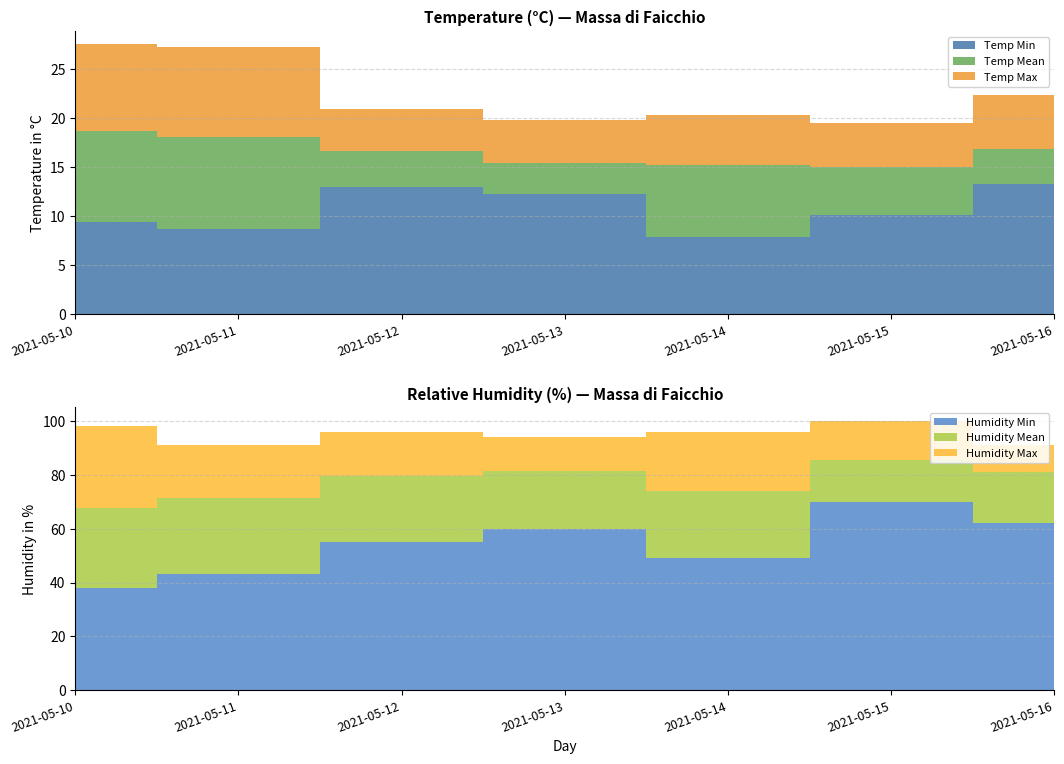

Reading right to left, what are all the values shown in this chart?

Temp Max: 2021-05-16=22.3	2021-05-15=19.5	2021-05-14=20.3	2021-05-13=19.8	2021-05-12=20.9	2021-05-11=27.2	2021-05-10=27.5
Temp Mean: 2021-05-16=16.8	2021-05-15=15.0	2021-05-14=15.2	2021-05-13=15.4	2021-05-12=16.6	2021-05-11=18.1	2021-05-10=18.7
Temp Min: 2021-05-16=13.3	2021-05-15=10.1	2021-05-14=7.9	2021-05-13=12.2	2021-05-12=13.0	2021-05-11=8.7	2021-05-10=9.4
Humidity Max: 2021-05-16=91.0	2021-05-15=100.0	2021-05-14=96.0	2021-05-13=94.0	2021-05-12=96.0	2021-05-11=91.0	2021-05-10=98.0
Humidity Mean: 2021-05-16=81.1	2021-05-15=85.4	2021-05-14=73.9	2021-05-13=81.3	2021-05-12=79.5	2021-05-11=71.2	2021-05-10=67.6
Humidity Min: 2021-05-16=62.0	2021-05-15=70.0	2021-05-14=49.0	2021-05-13=60.0	2021-05-12=55.0	2021-05-11=43.0	2021-05-10=38.0